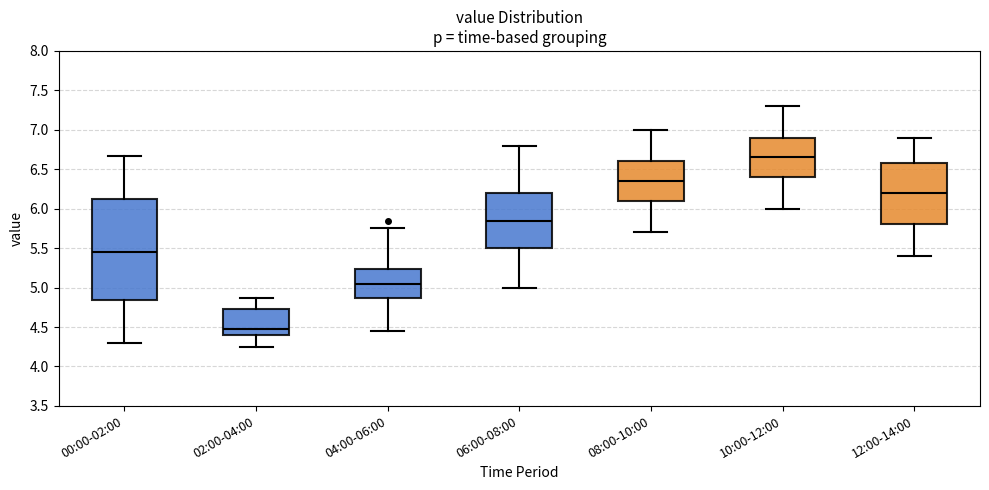

Which box is the tallest, from its lower edge to its upper edge?

00:00-02:00